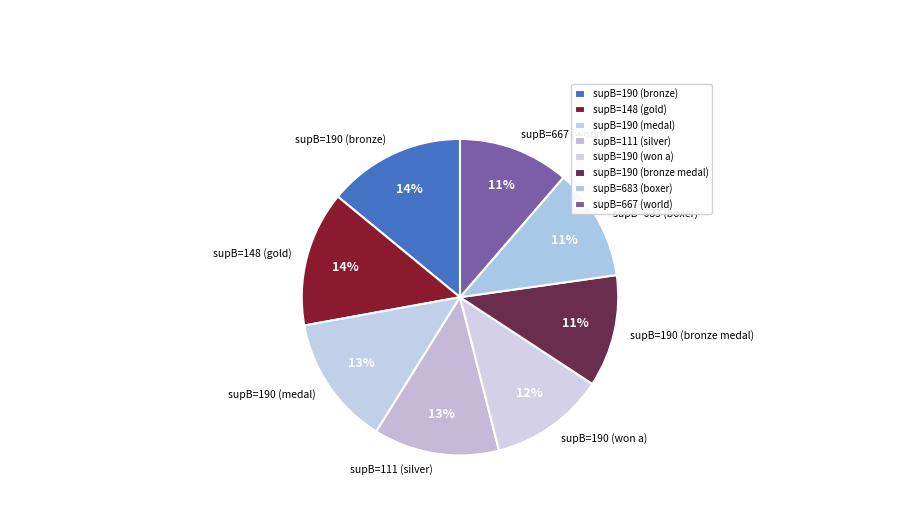

Between supB=667 (world) and supB=111 (silver), which is larger?

supB=111 (silver)